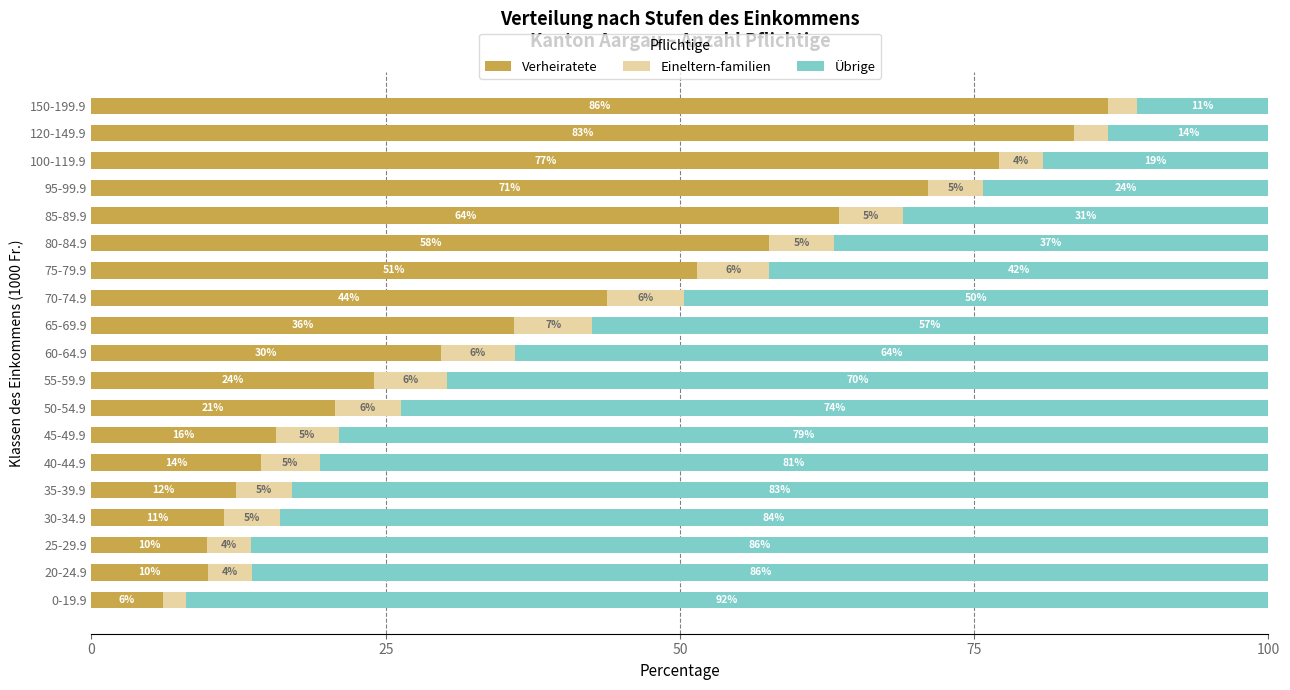

What is the minimum value for Verheiratete?

6.0